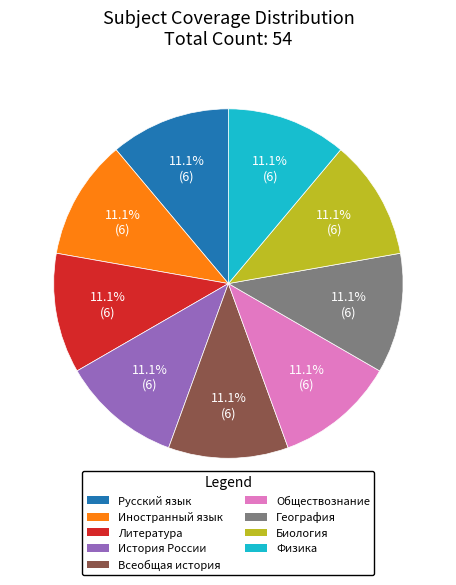

Is there a majority slice in this chart?

No